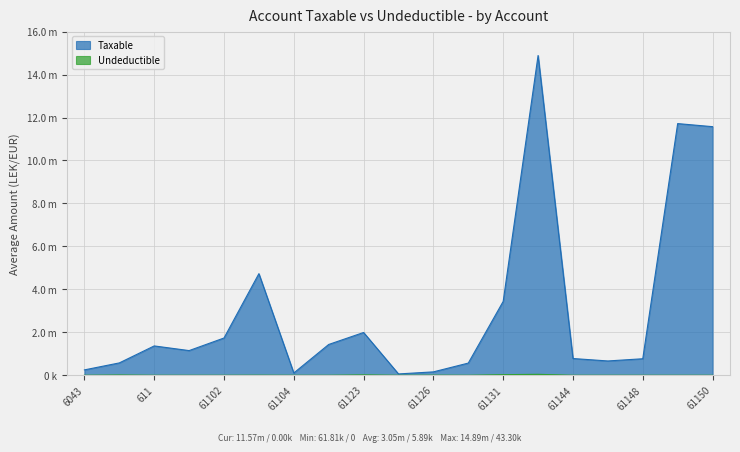

Reading left to right, transcribe all the data shown in this chart.

Taxable: 6043=250227.1	6044=575296.9	611=1366068.5	61101=1149043.7	61102=1735151.5	61103=4731146.9	61104=105900.0	61115=1433753.2	61123=1991862.2	61124=61813.2	61126=157990.0	61128=567460.5	61131=3437988.5	61134=14887859.8	61144=779642.1	61146=666085.5	61148=769080.9	61149=11717876.6	61150=11574631.1
Undeductible: 6043=0.0	6044=12822.0	611=0.0	61101=0.0	61102=0.0	61103=3920.0	61104=0.0	61115=250.0	61123=18500.0	61124=0.0	61126=5100.0	61128=0.0	61131=28000.0	61134=43299.0	61144=0.0	61146=0.0	61148=0.0	61149=0.0	61150=0.0